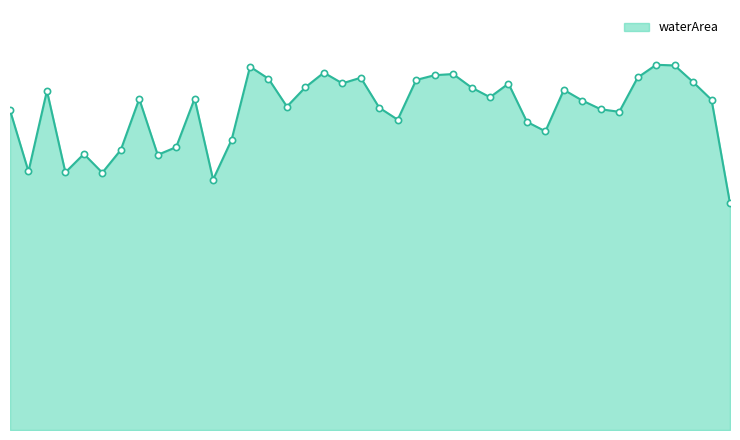

Does the chart have visible grid lines?

No